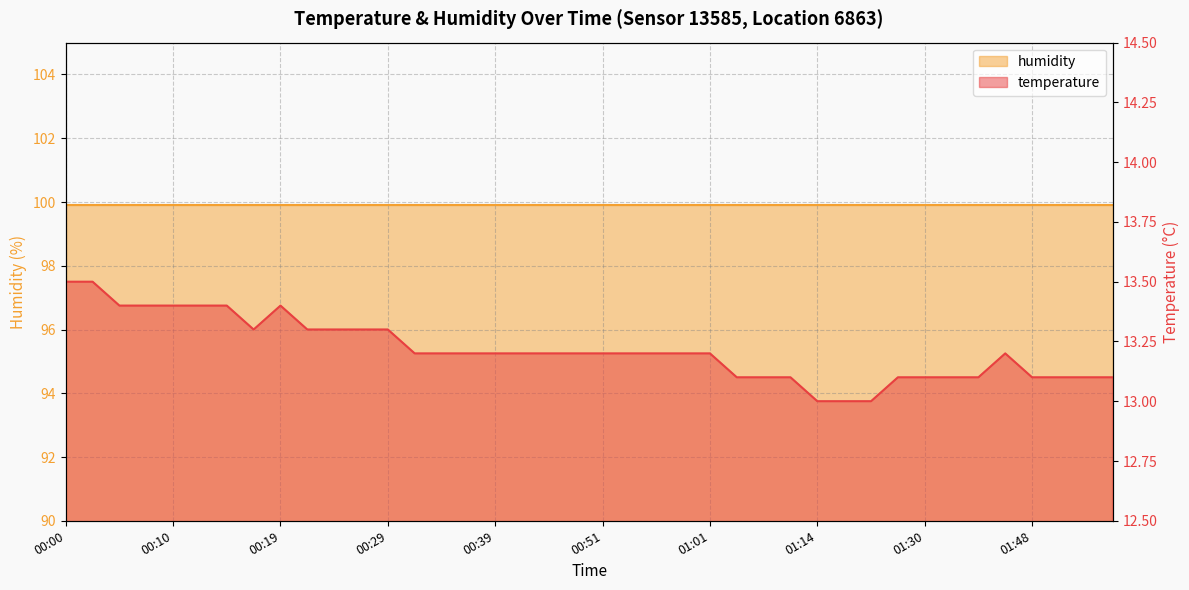

How many interior local peaks (higher than both neighbors) does the data have?

2